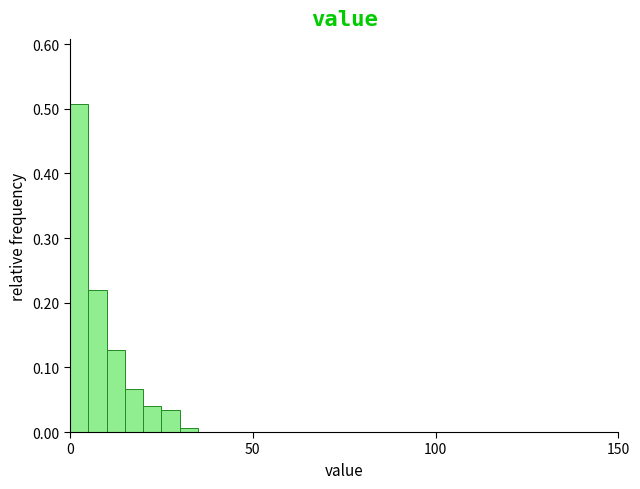

Read against the x-axis, roughly where is the centre of the tallest bar?

5